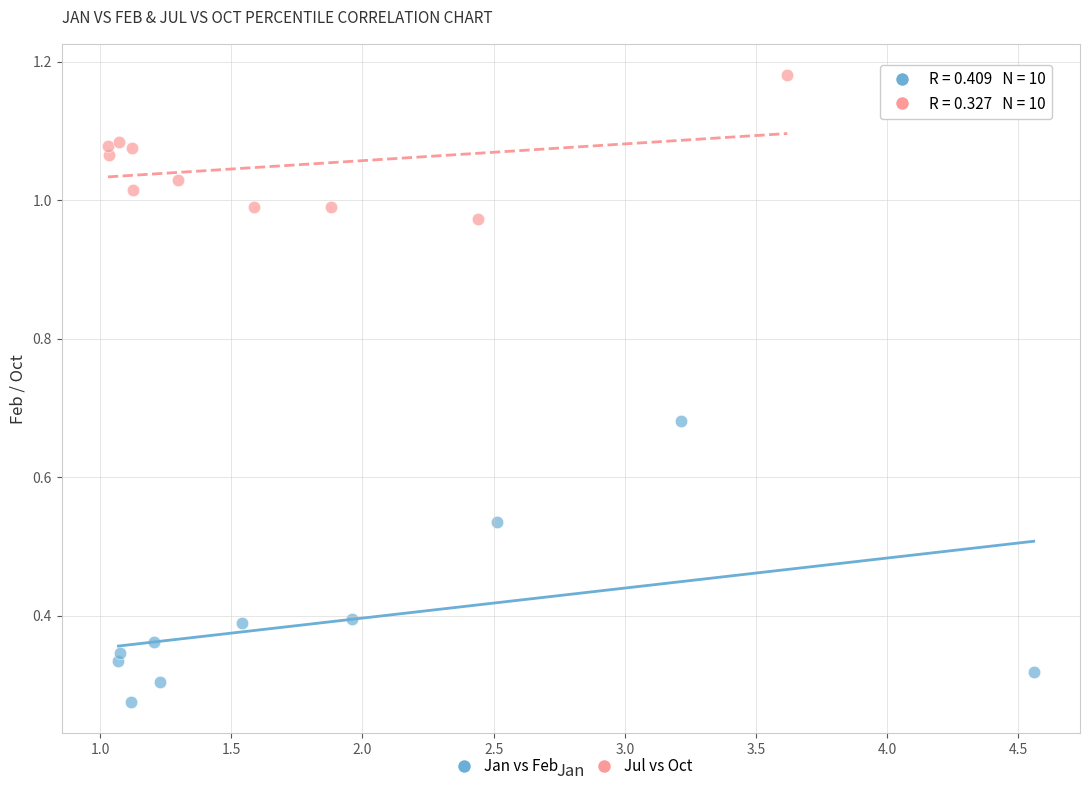

Which series reaches the maximum Y coordinate?

Jul vs Oct